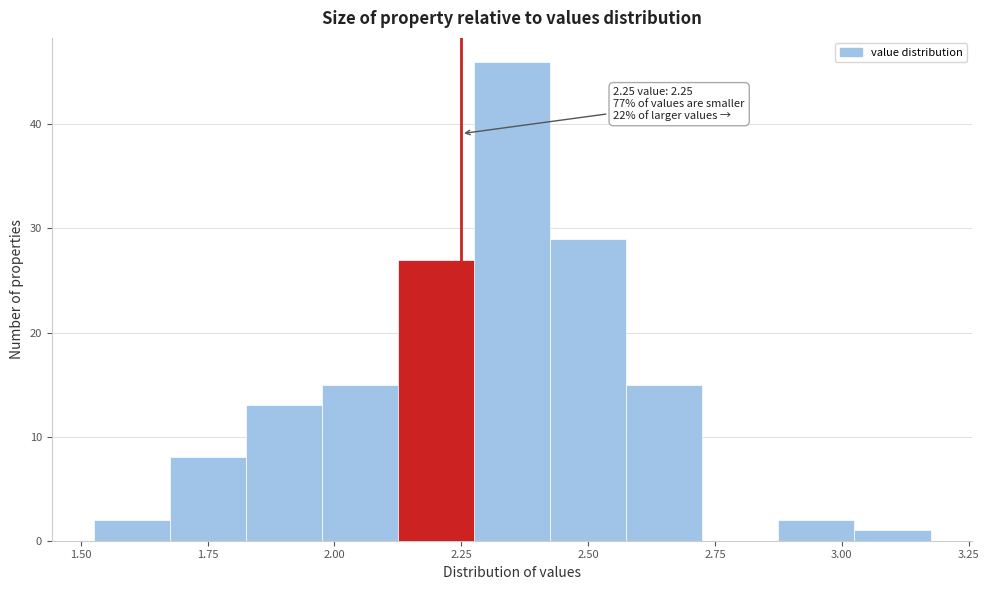

Around what value on the x-axis is the tallest bar? Give the approximate position of its centre, as read against the axis.

2.35